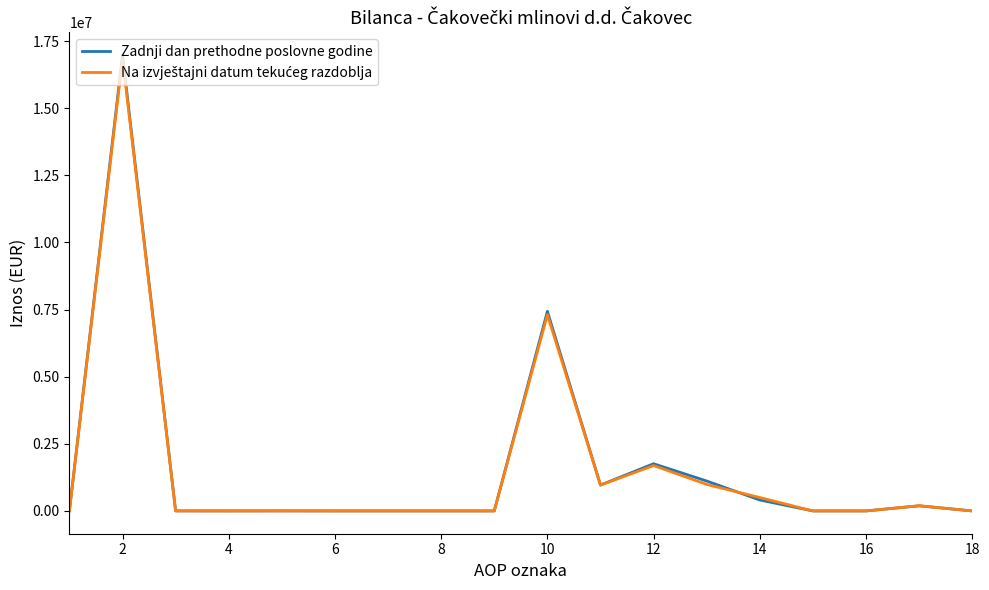

How many lines are shown in the chart?

2